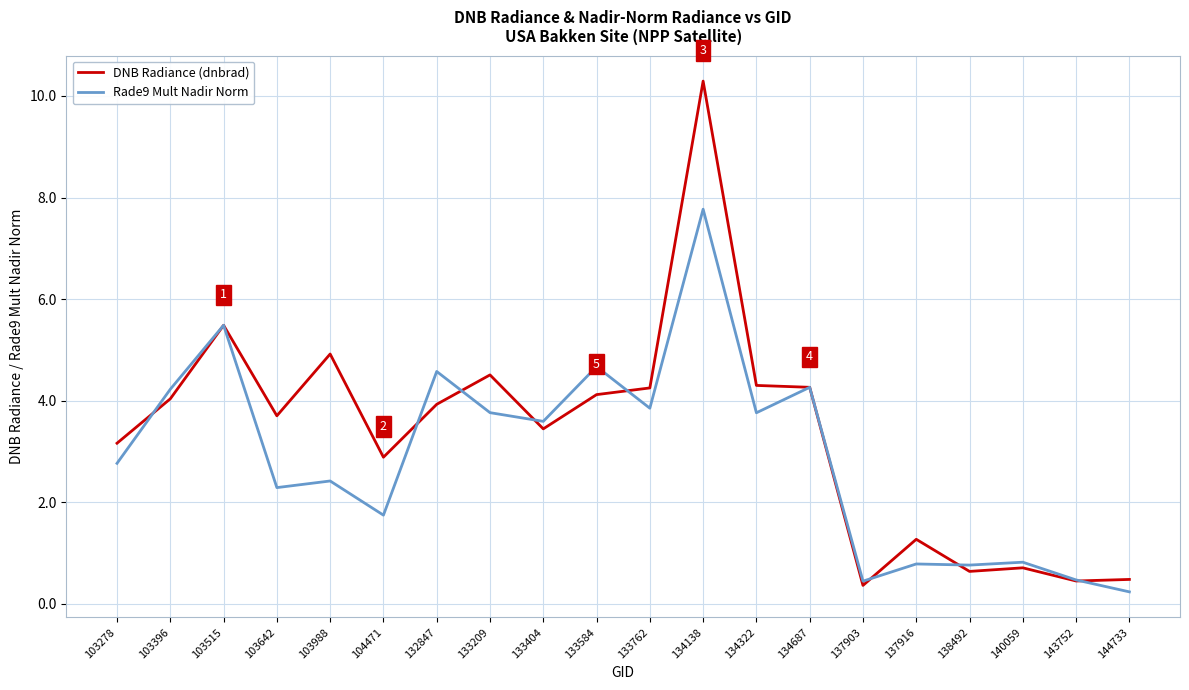

What value does the DNB Radiance (dnbrad) series have at 134687?

4.3